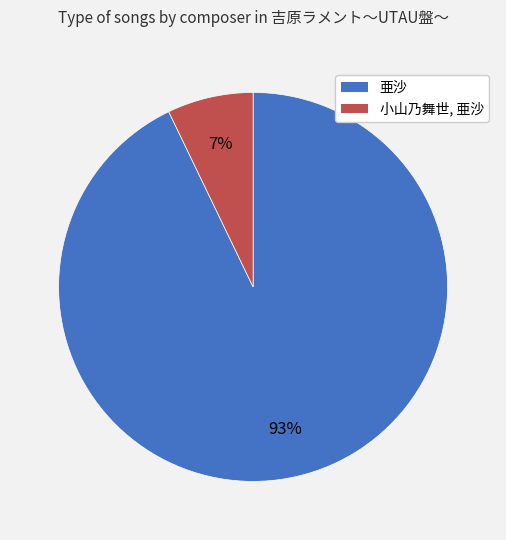

Is it true that 小山乃舞世, 亜沙 is 12% of the pie?

False